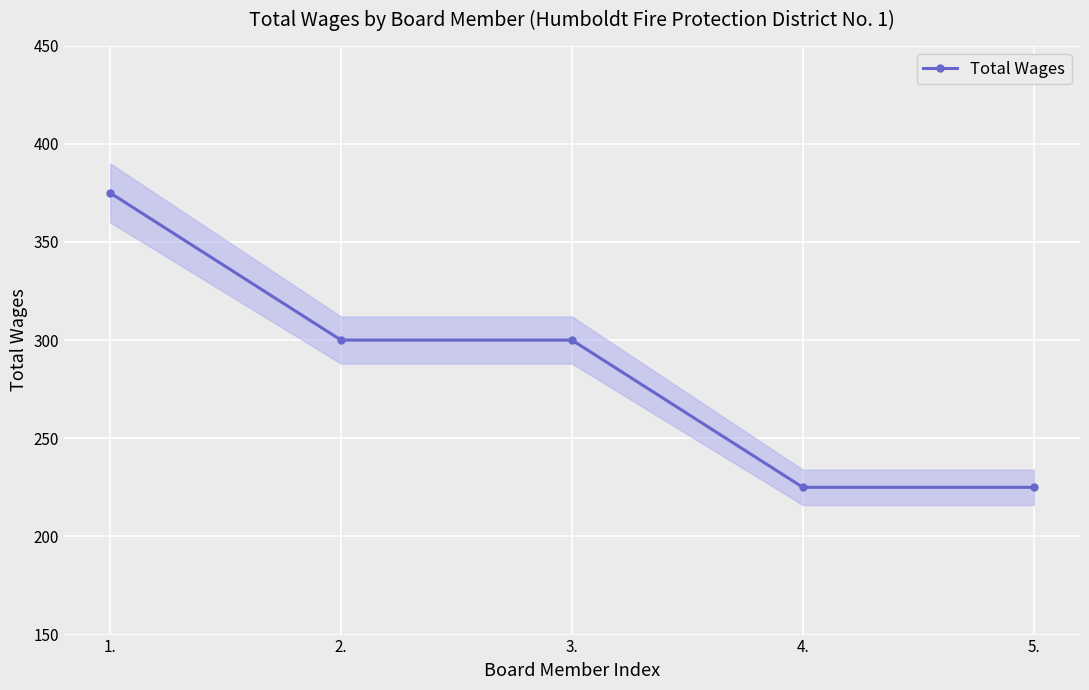

At which label is the value closest to 300?

2.